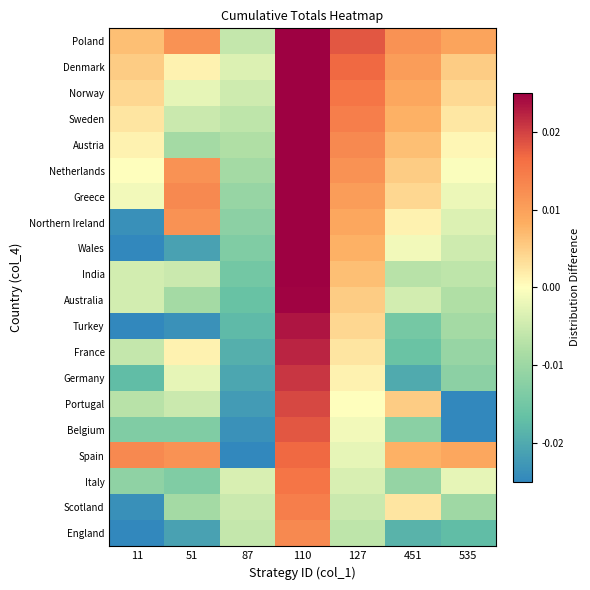

Count the number of categories in the chart.

7